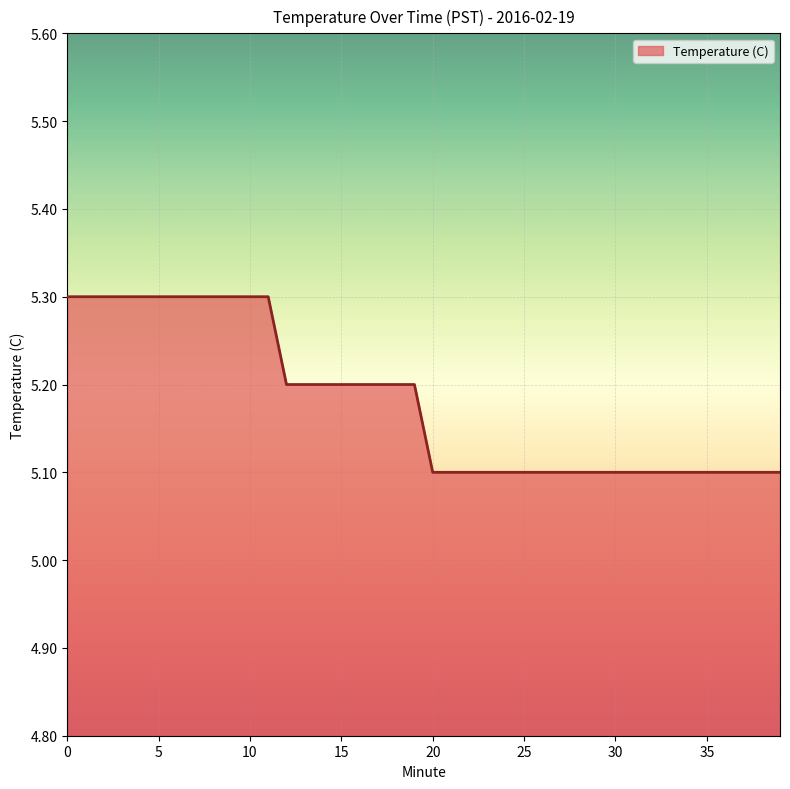

Does the chart display data point markers on the line(s)?

No